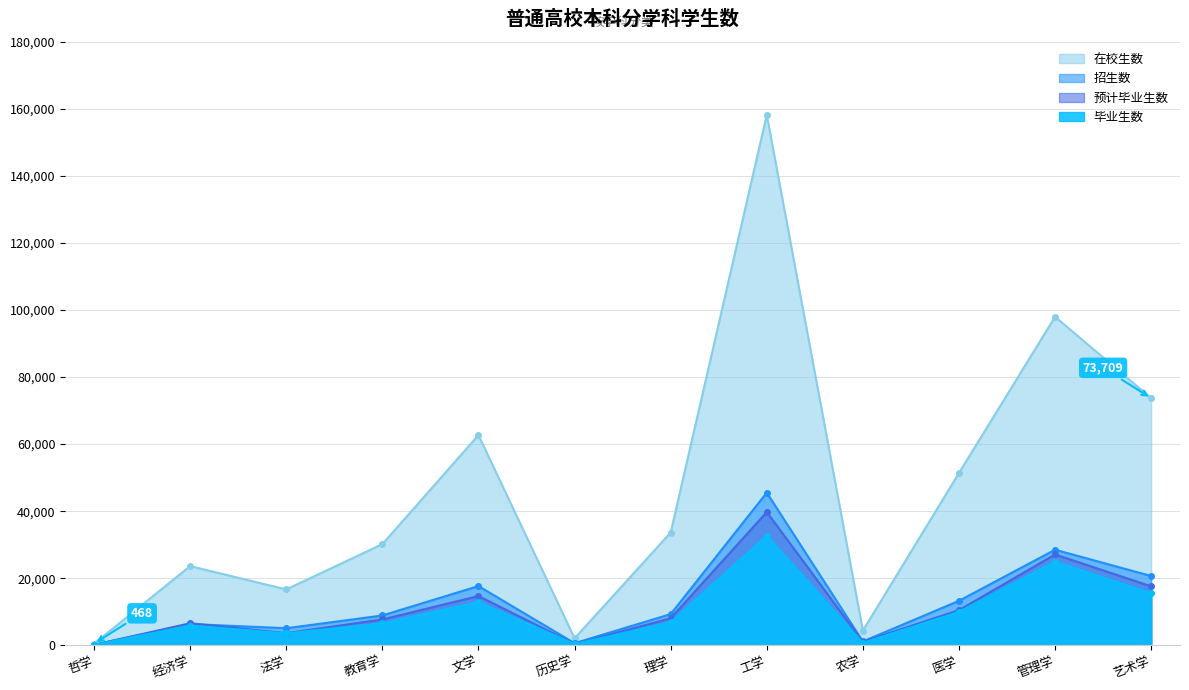

What is the average value of the 招生数 series?

13086